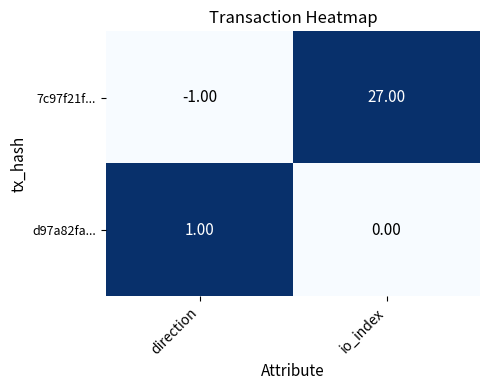

At how many categories does at least one series exceed 0?

2